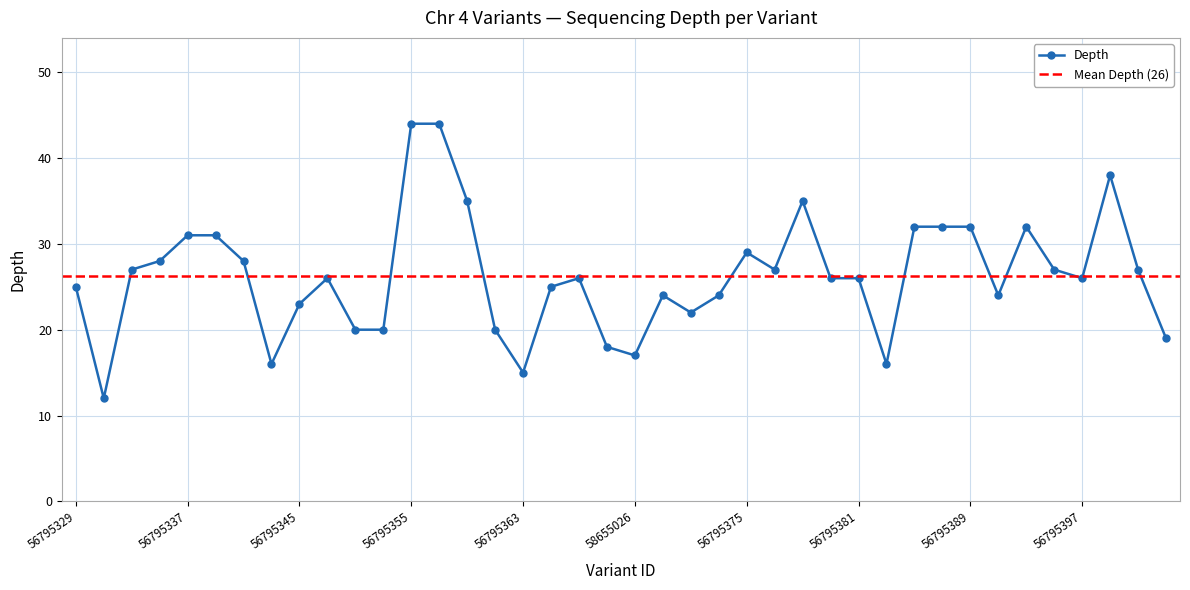

What is the difference between the maximum and minimum values?

32